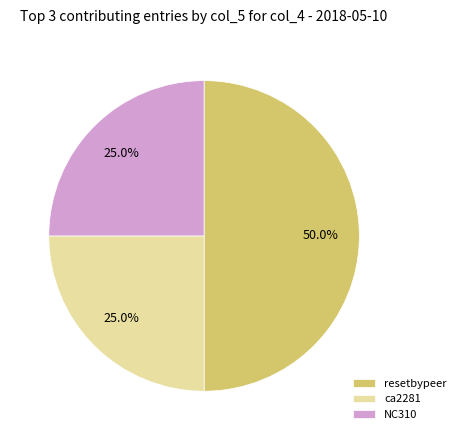

Does ca2281 represent more than half of the total?

No